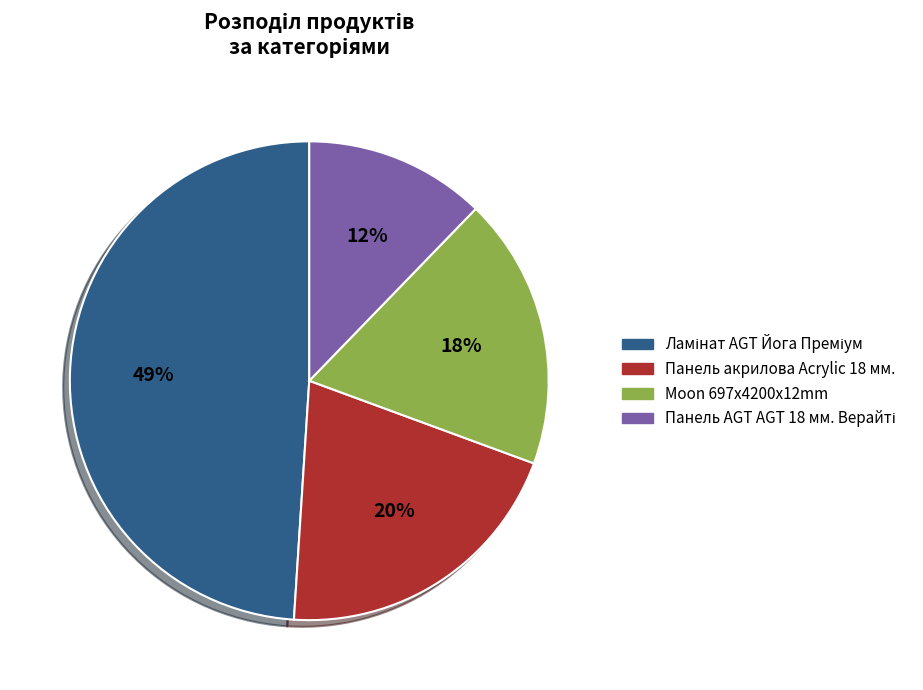

Is there any slice that represents more than half of the pie?

No